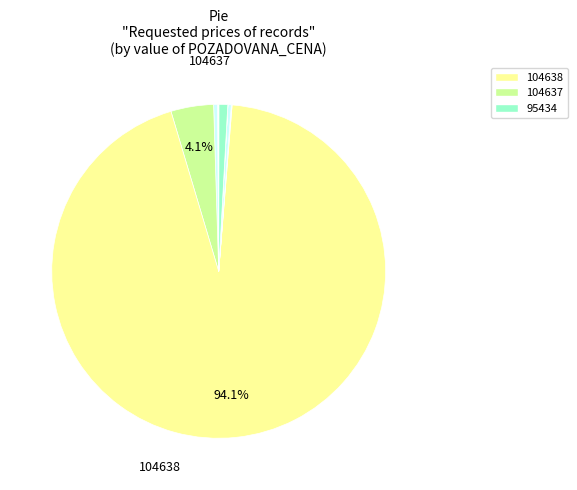

What is the majority slice?

104638